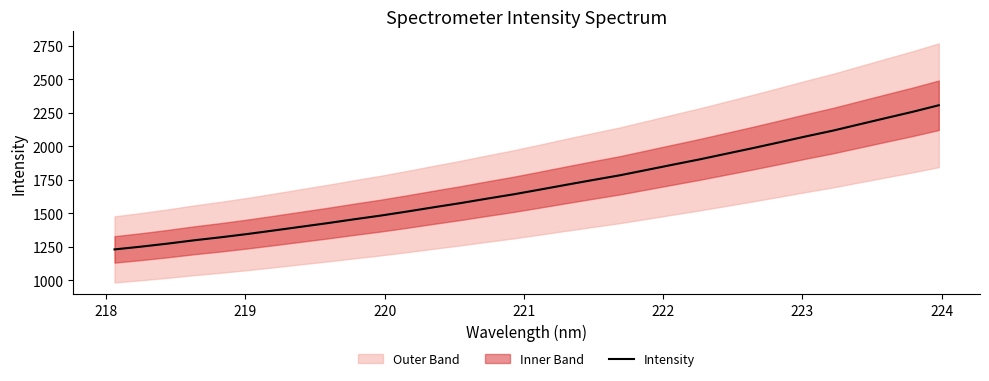

True or false: there are more than 2 points higher than both neighbors.

False